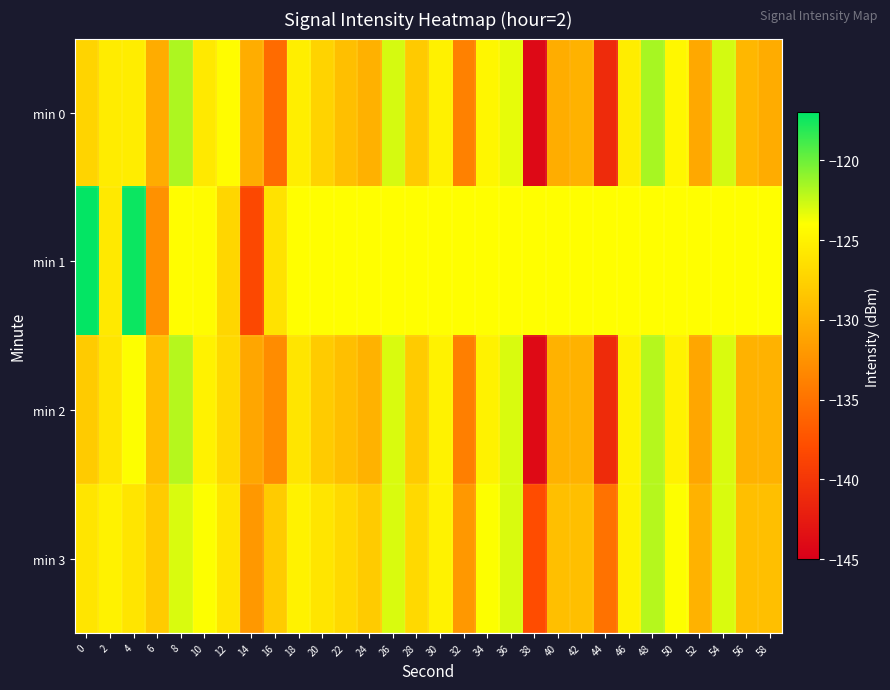

List the series in order of their peak value, highest first.

min 1, min 0, min 2, min 3